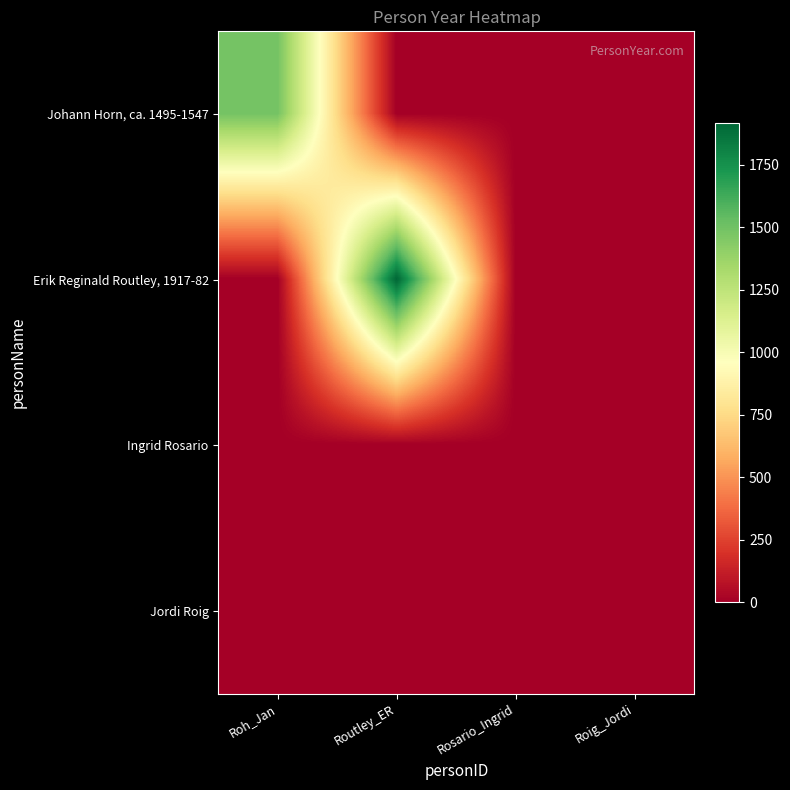

Count the number of data series in this chart.

4